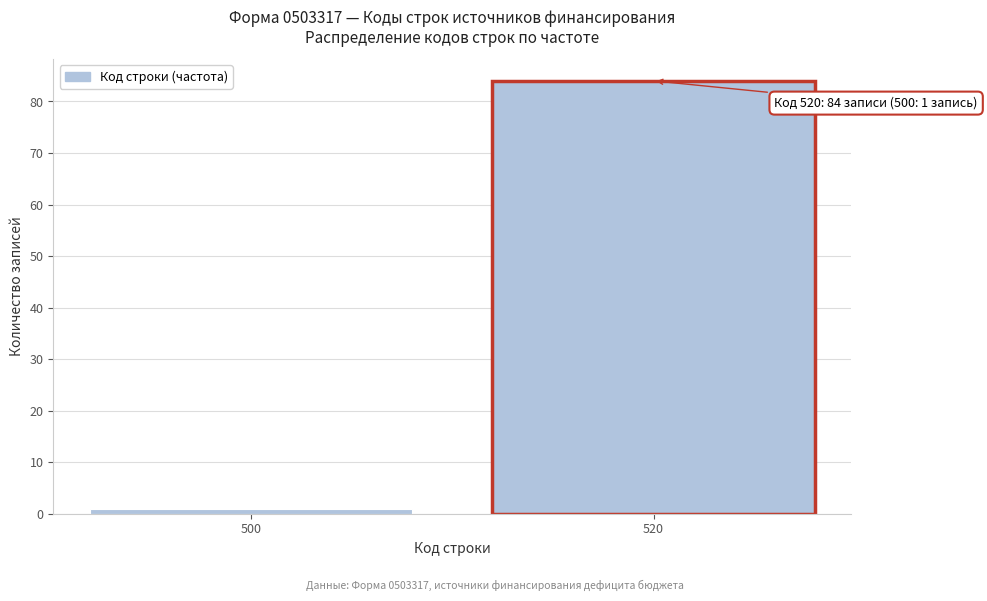

Reading left to right, transcribe all the data shown in this chart.

1	84